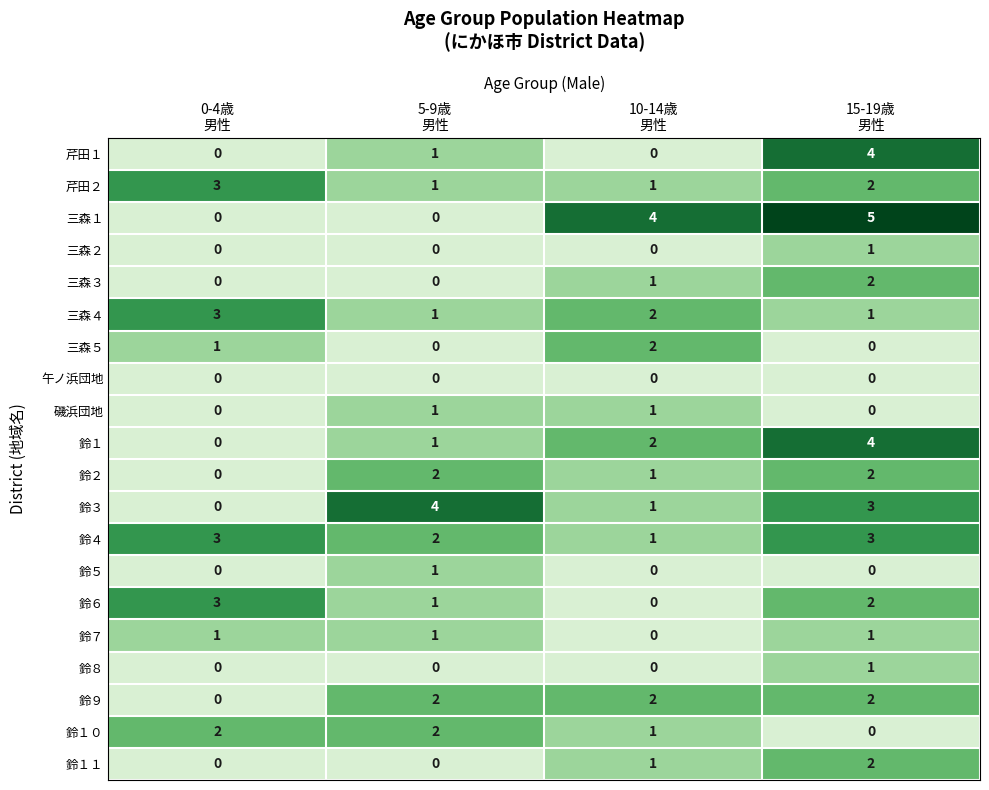

What is the total value across all series at 0-4歳
男性?

16